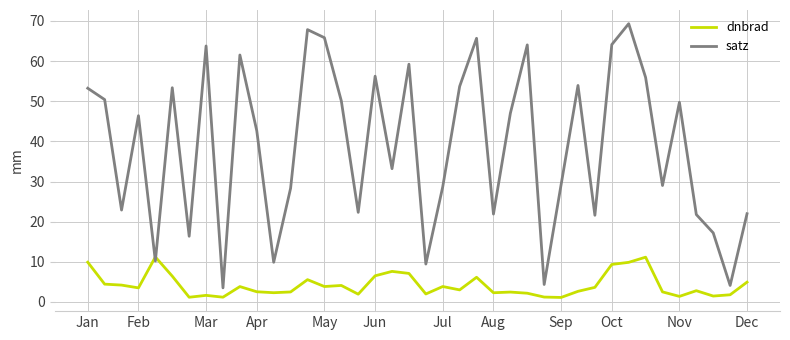

Does the chart display data point markers on the line(s)?

No